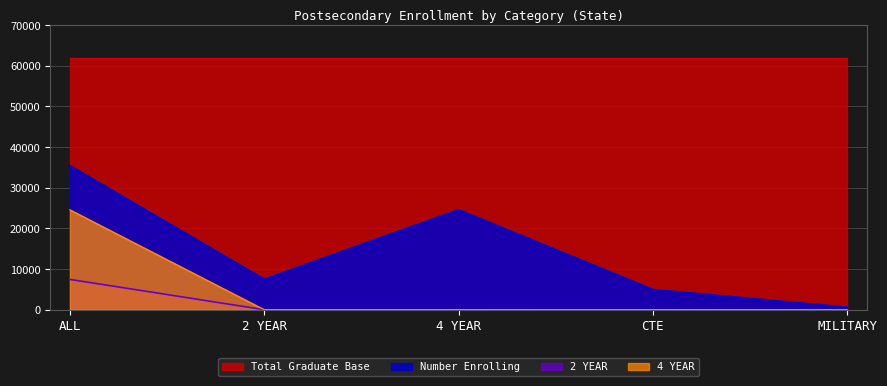

At which category is the sum across all series the highest?

ALL